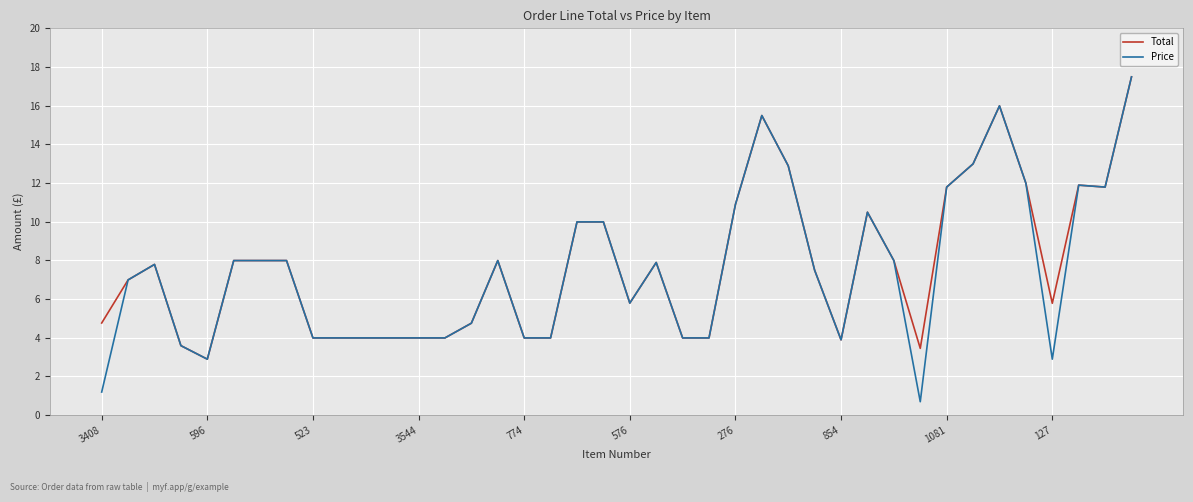

What is the highest value of the Total series?

17.5